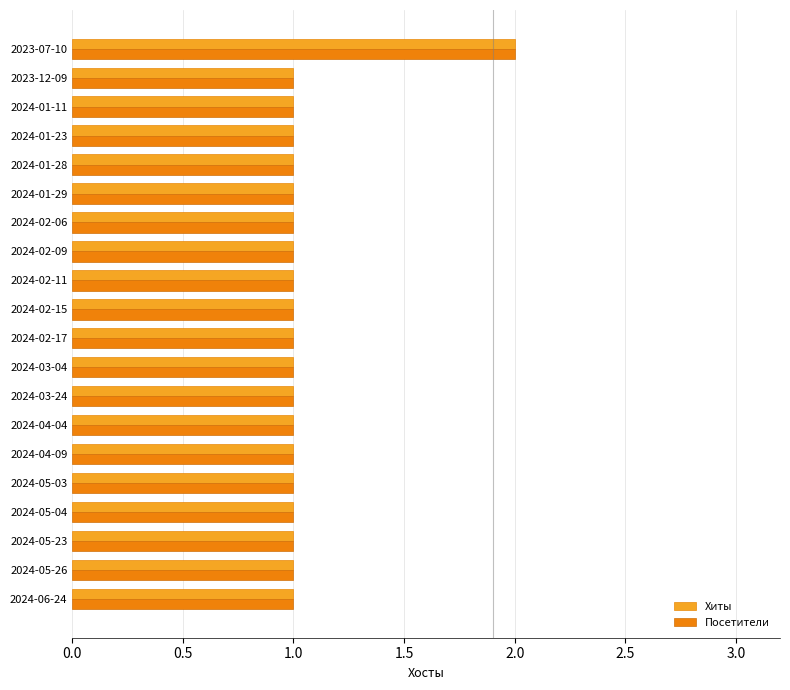

What is the sum of all Посетители values?

21